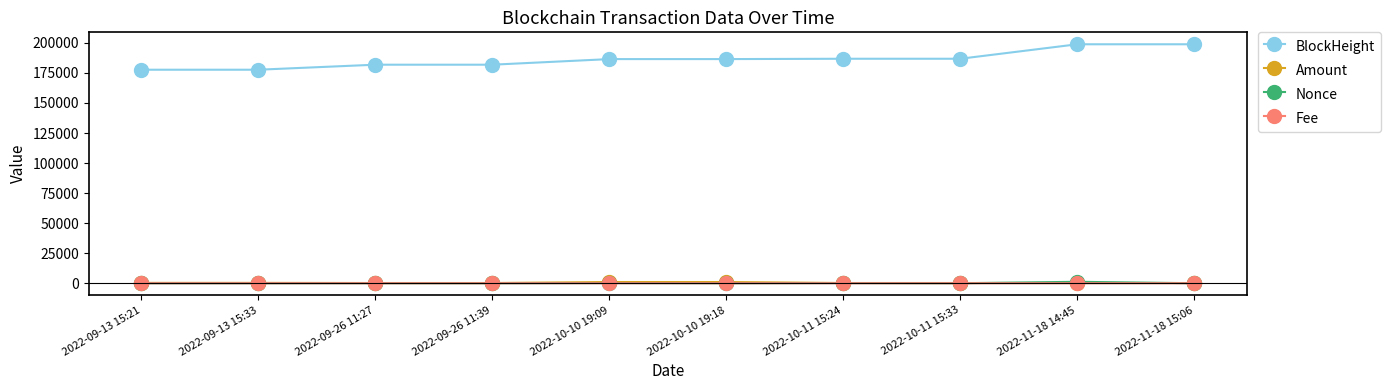

True or false: BlockHeight and Amount intersect in this chart.

False